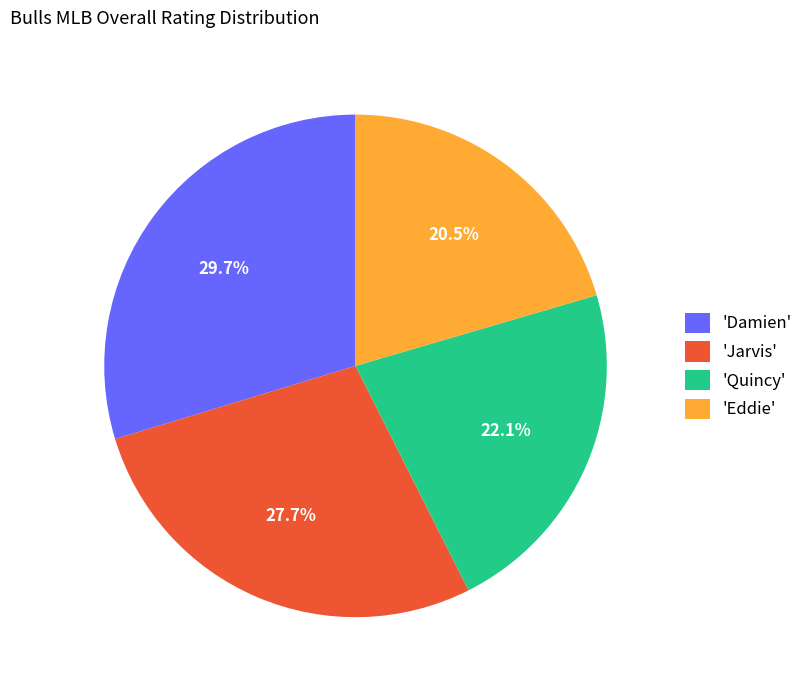

How many slices are in this pie chart?

4